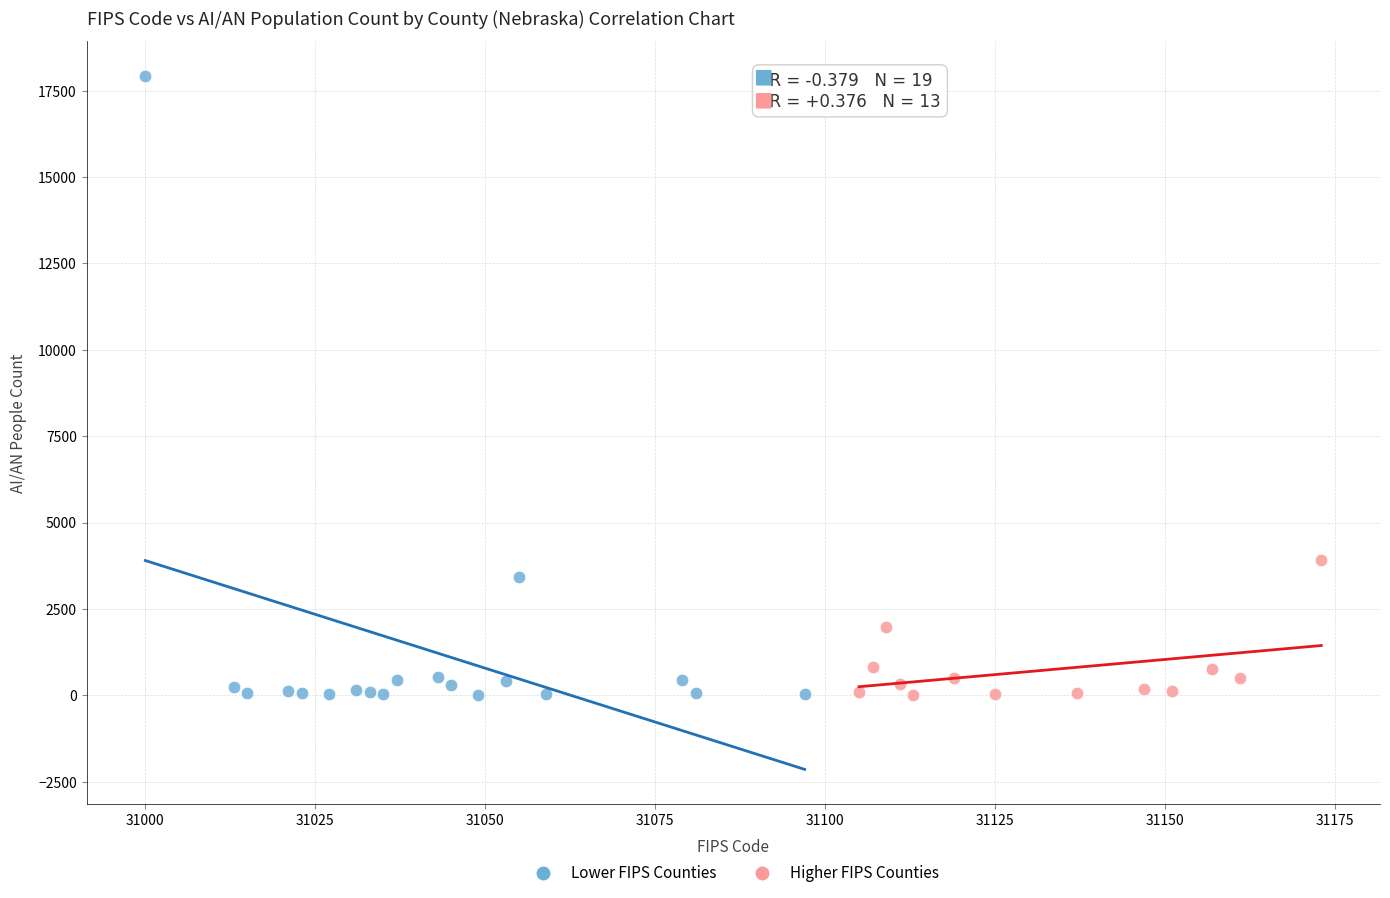

Which series reaches the maximum Y coordinate?

Lower FIPS Counties